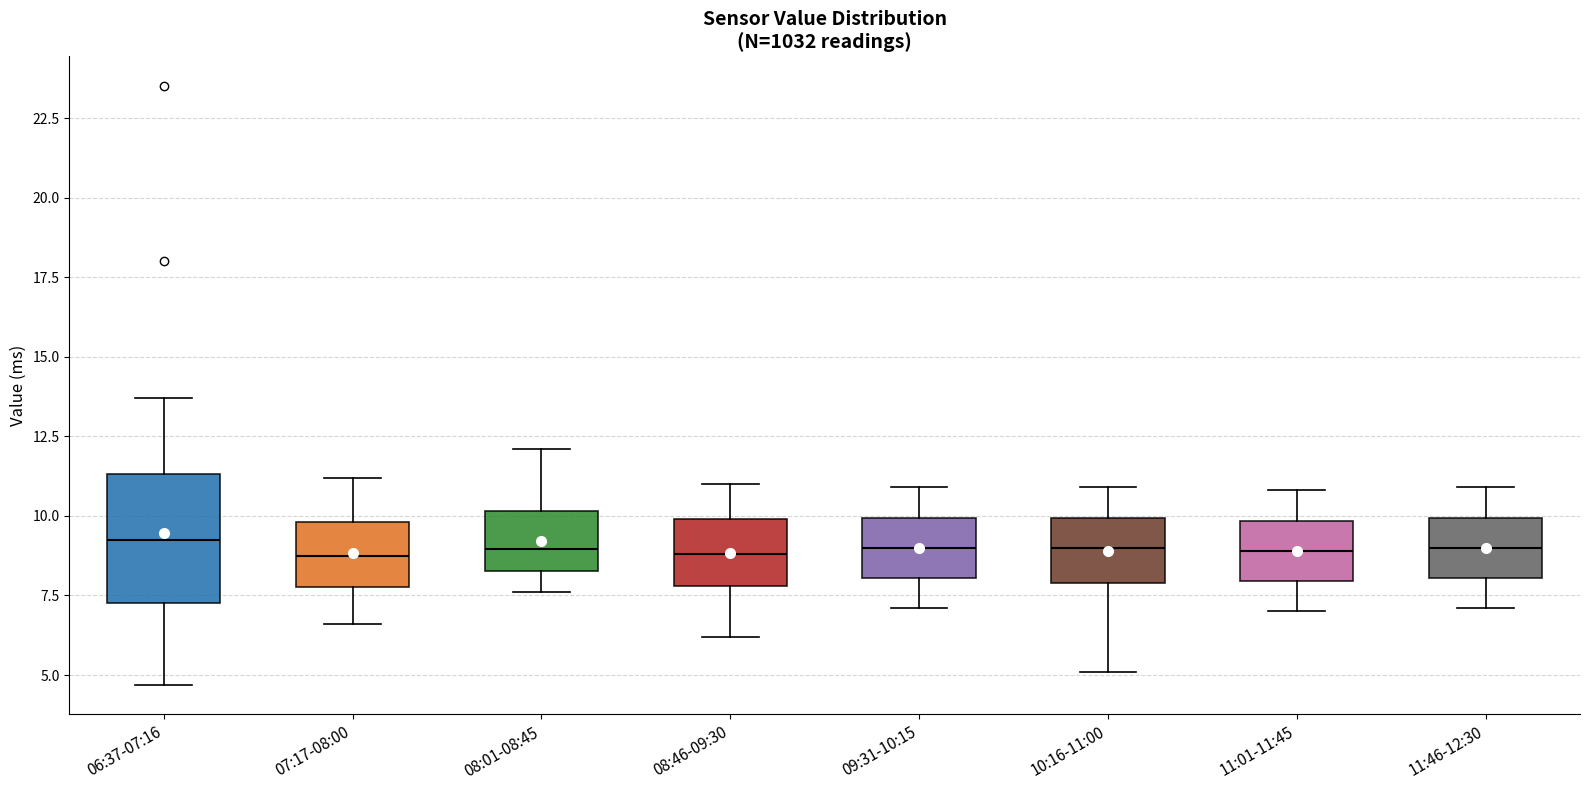

Comparing the boxes themselves (not the whiskers), which one is the tallest?

06:37-07:16